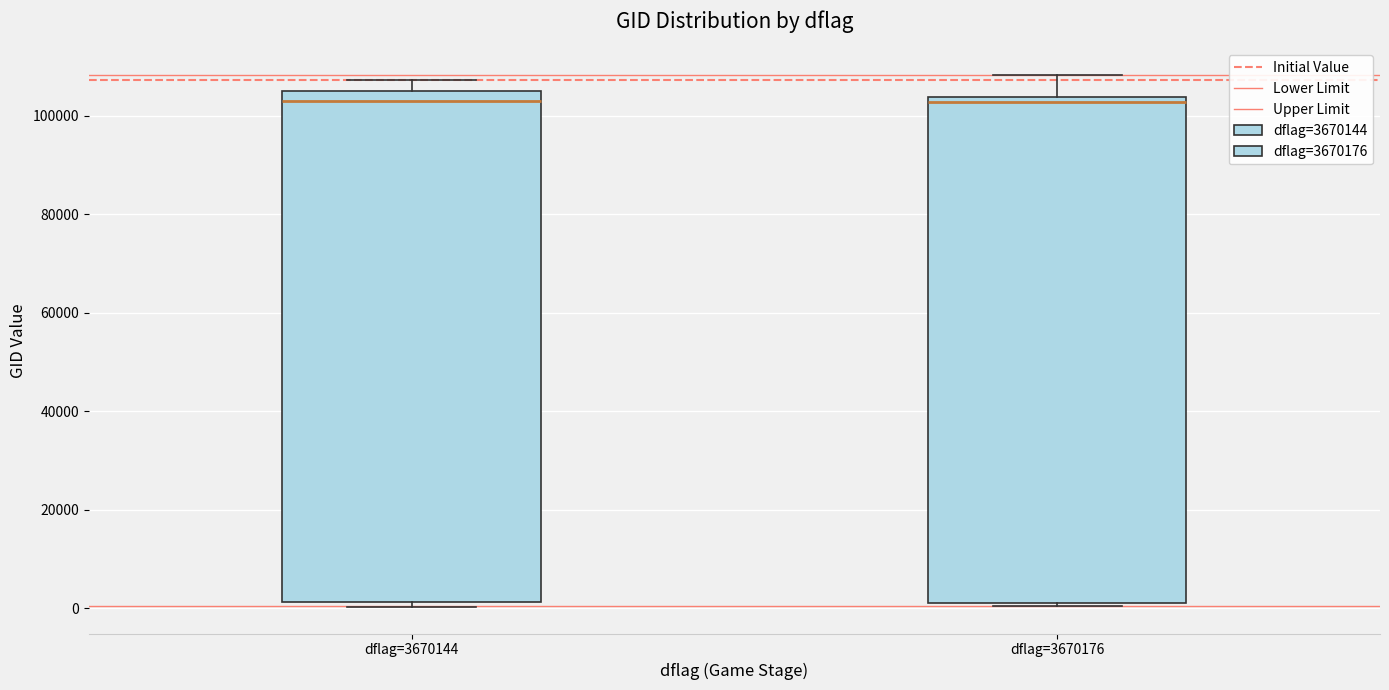

Reading left to right, read every box against the y-axis: the position of its median line, the range the box covers, and the ends of its whiskers. The values are not printed on the chart, so give them approximately, as read against the axis.

dflag=3670144: median 104000, box 2000 to 106000, whiskers 0 to 108000
dflag=3670176: median 102000, box 2000 to 104000, whiskers 0 to 108000